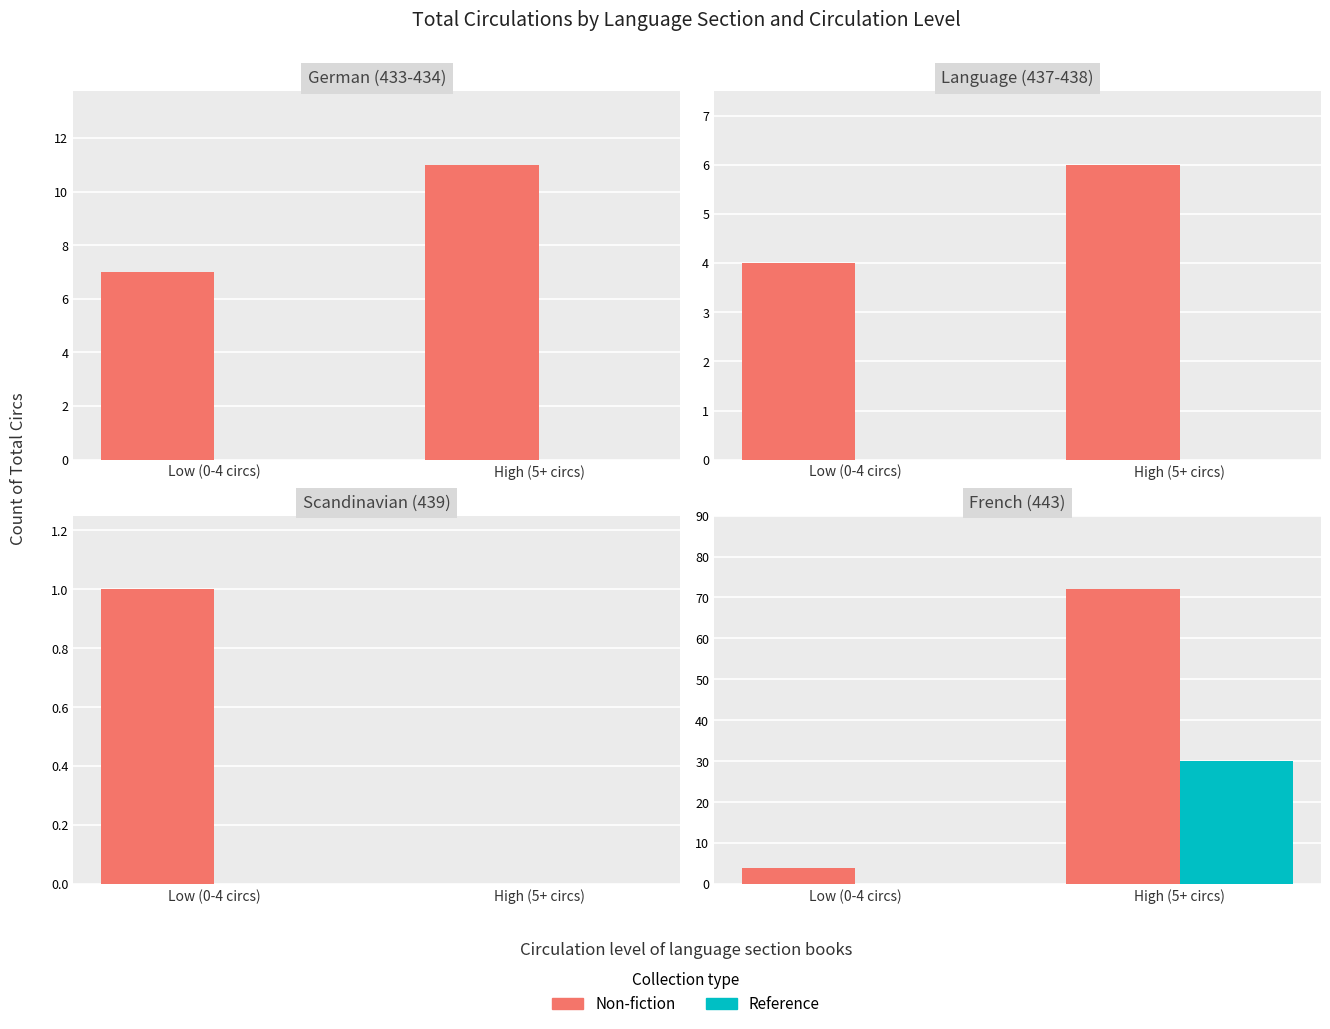

Where is Non-fiction nearest to the value 38?

Low (0-4 circs)